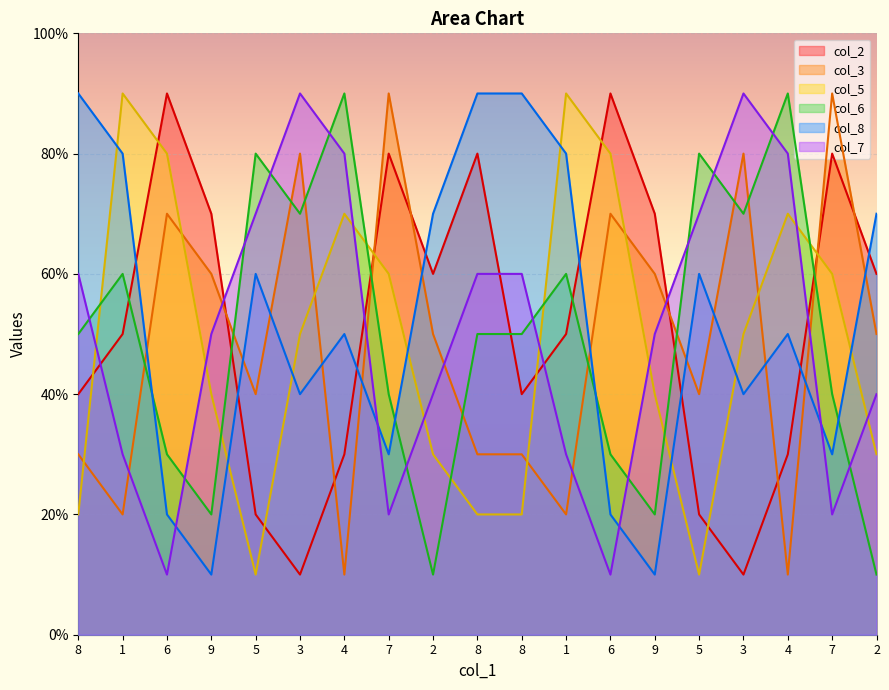

Which series has the widest spread of values?

col_2